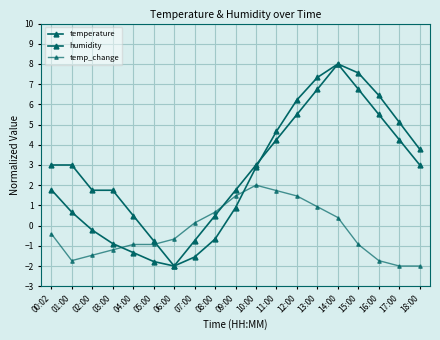

What is the lowest value of the temp_change series?

-2.0